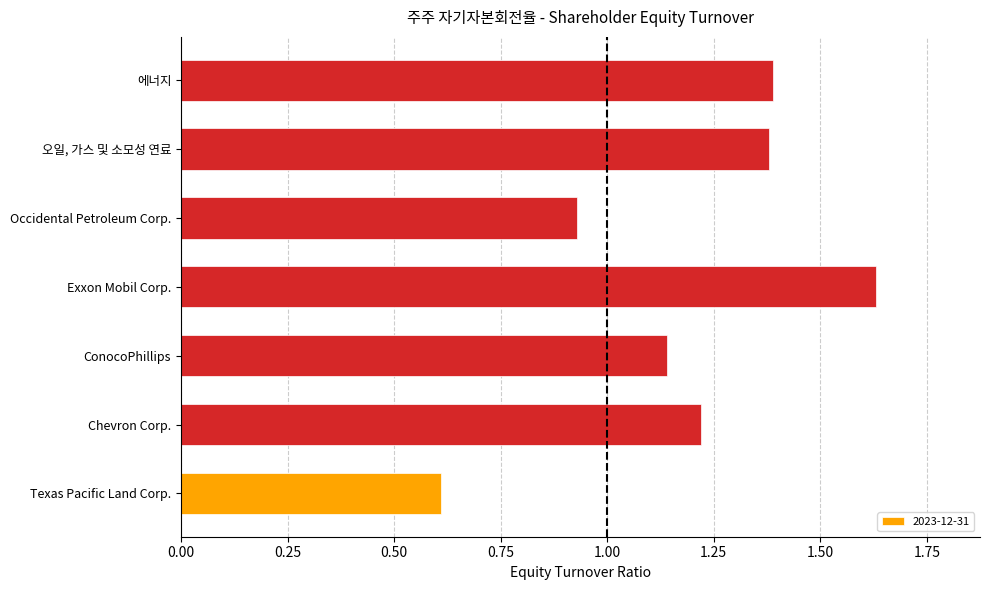

Are the bars horizontal?

Yes